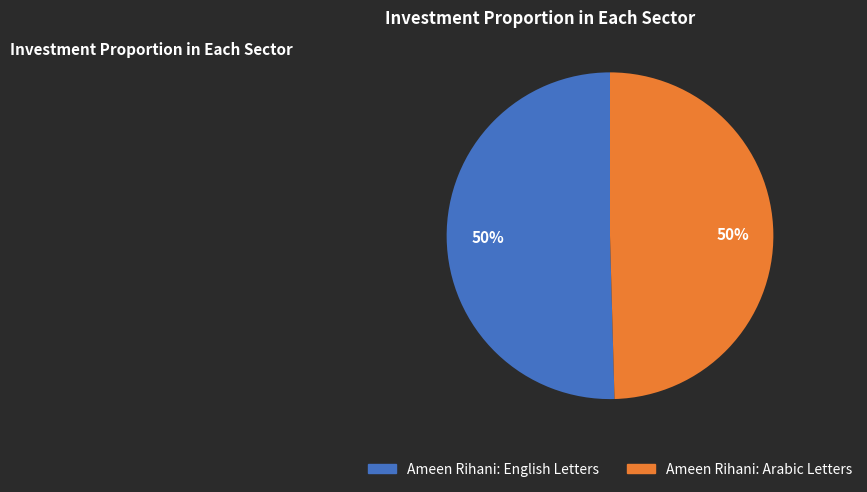

How many slices are in this pie chart?

2